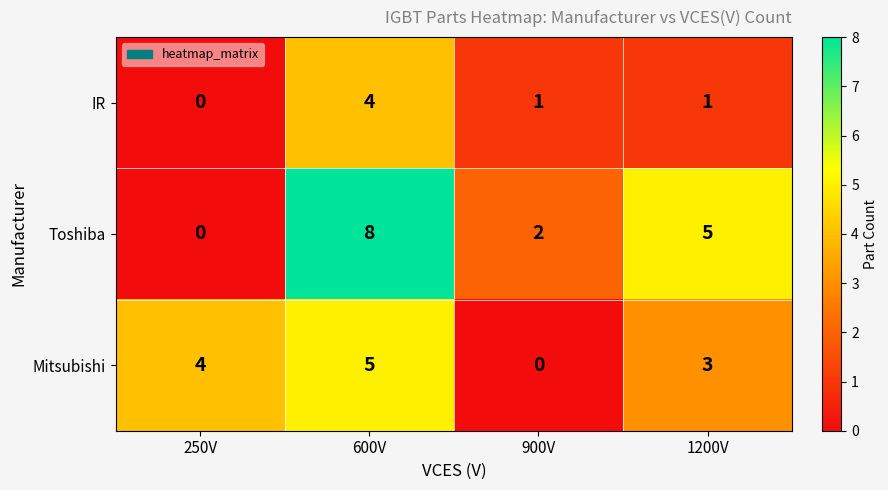

Reading left to right, what are all the values shown in this chart?

IR: 250V=0	600V=4	900V=1	1200V=1
Toshiba: 250V=0	600V=8	900V=2	1200V=5
Mitsubishi: 250V=4	600V=5	900V=0	1200V=3